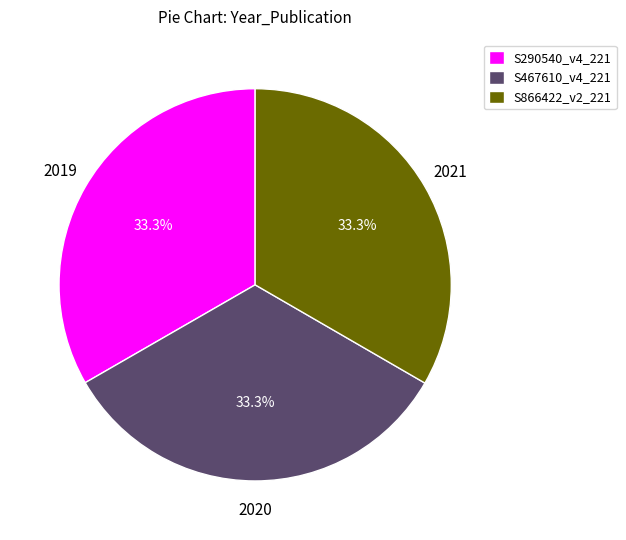

Count the number of slices in the pie.

3